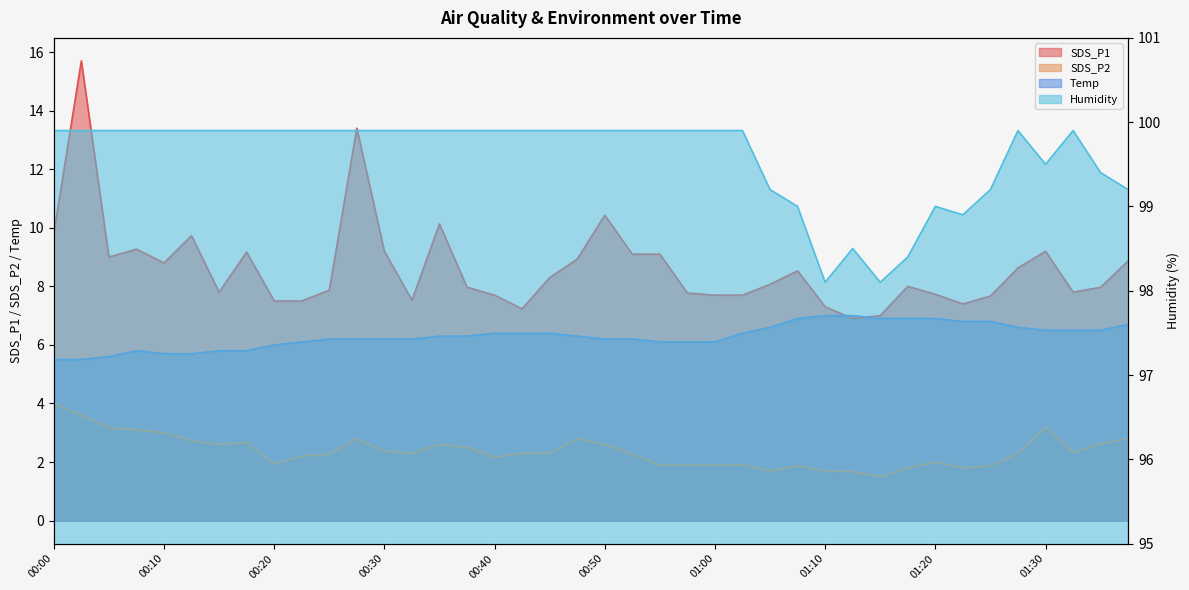

True or false: Humidity has a value of 175.9 at 00:28.

False